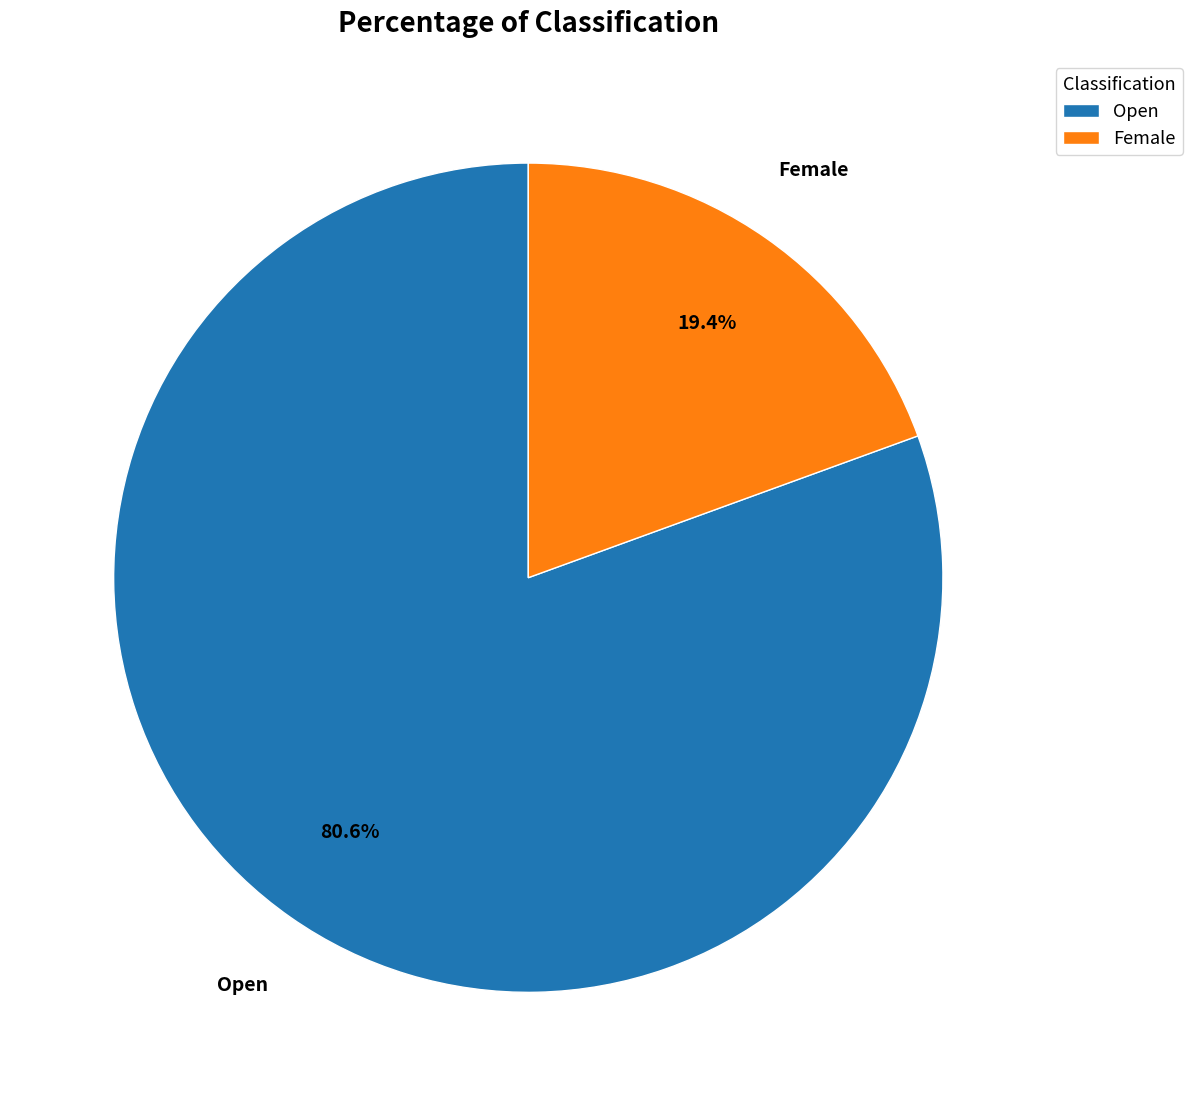

Which slice represents more than half of the pie?

Open